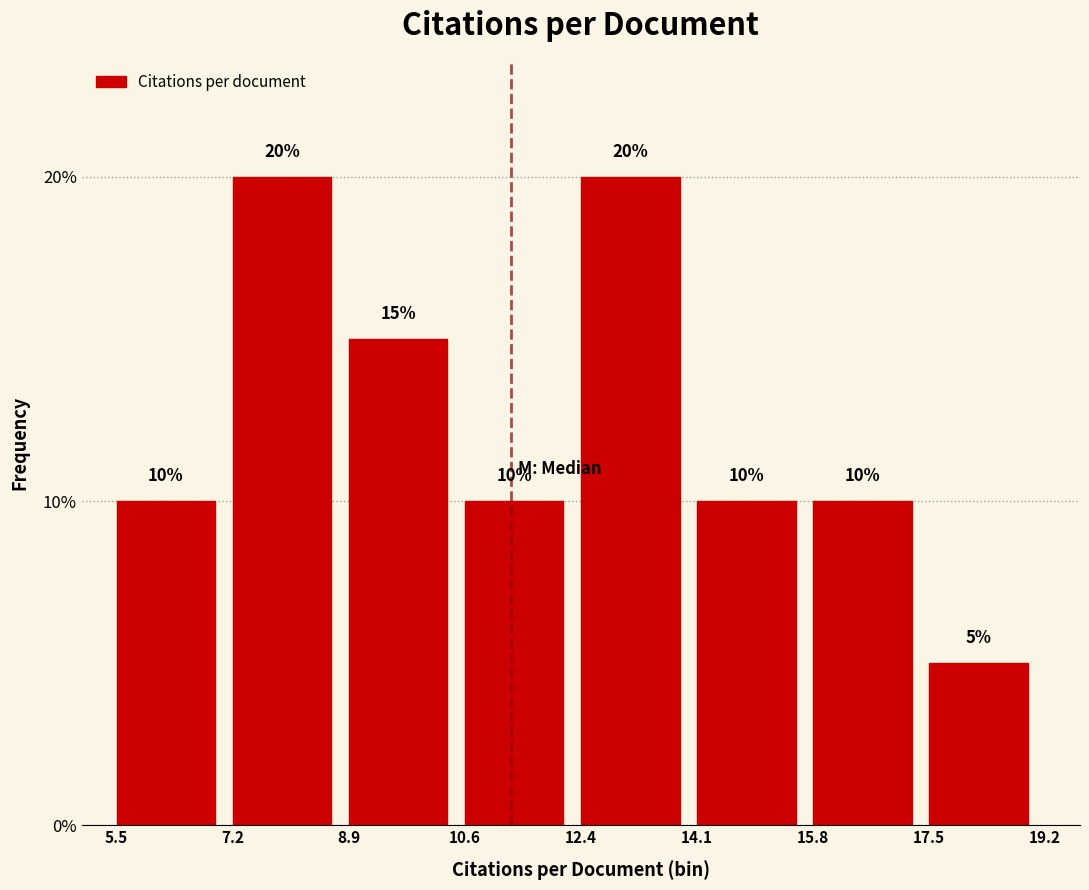

How tall is the bar that spans 5.5 to 7.2 on the x-axis?

10